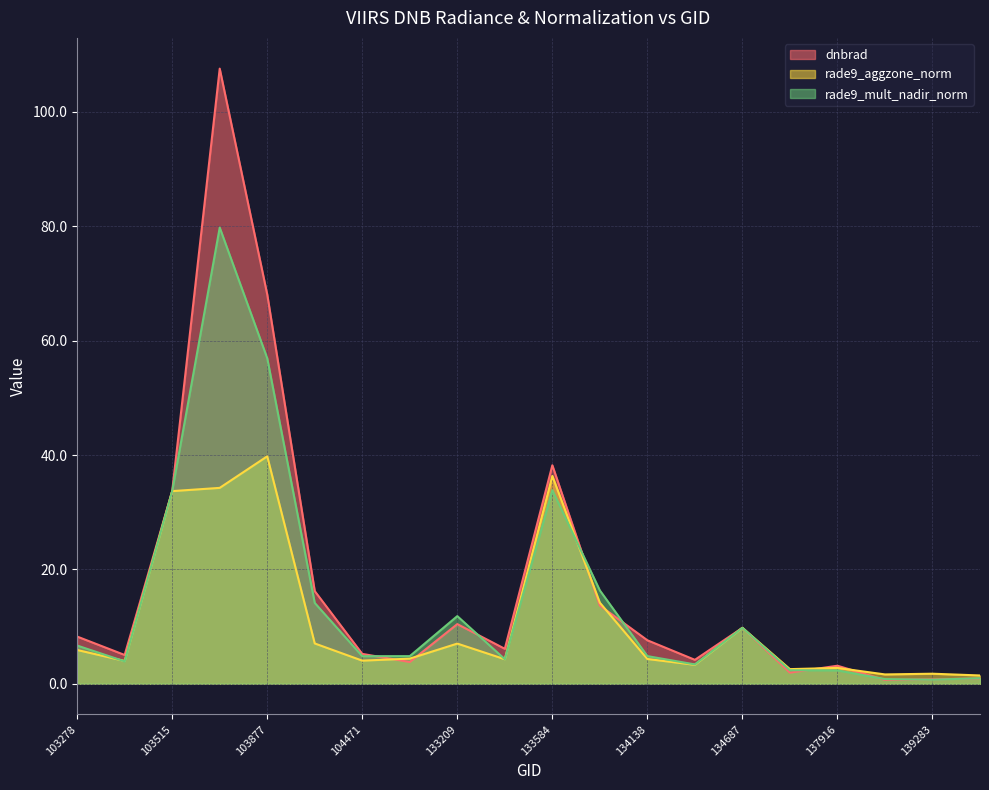

How many values in the rade9_mult_nadir_norm series are below 4?

7